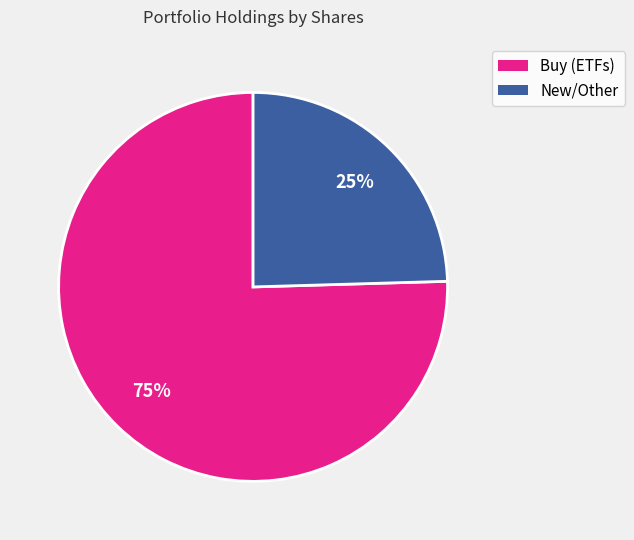

Is there any slice that represents more than half of the pie?

Yes